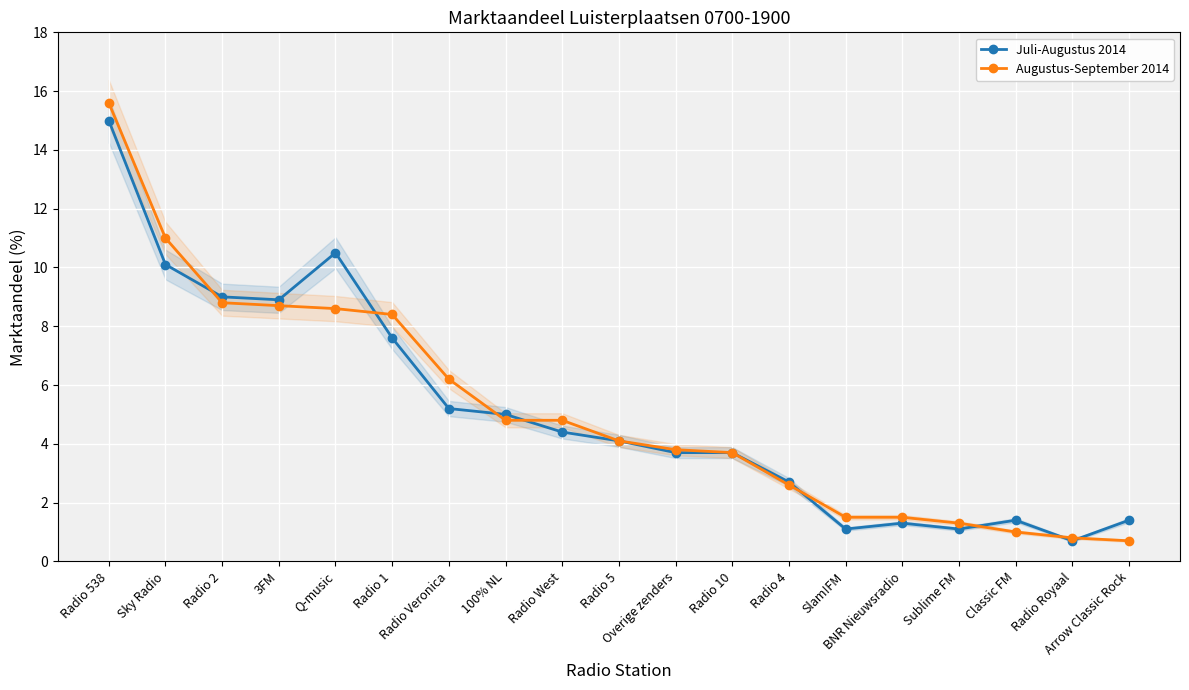

The value of Augustus-September 2014 at Slam!FM is 1.5. True or false?

True